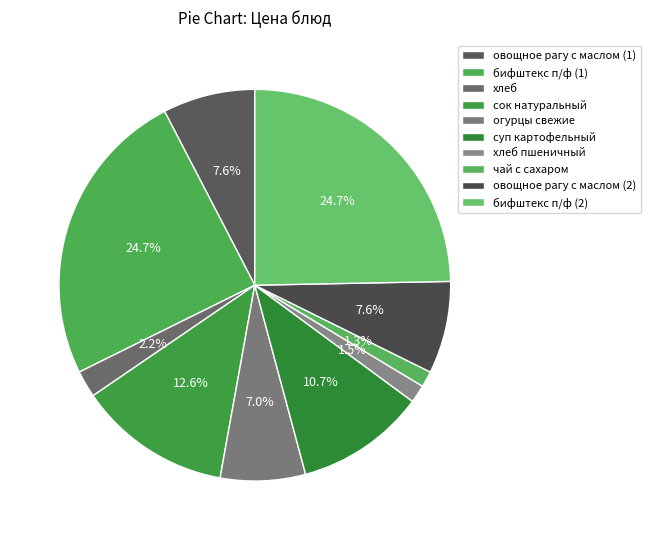

To the nearest percent, what is the combined percentage of овощное рагу с маслом (2) and хлеб пшеничный?

9%